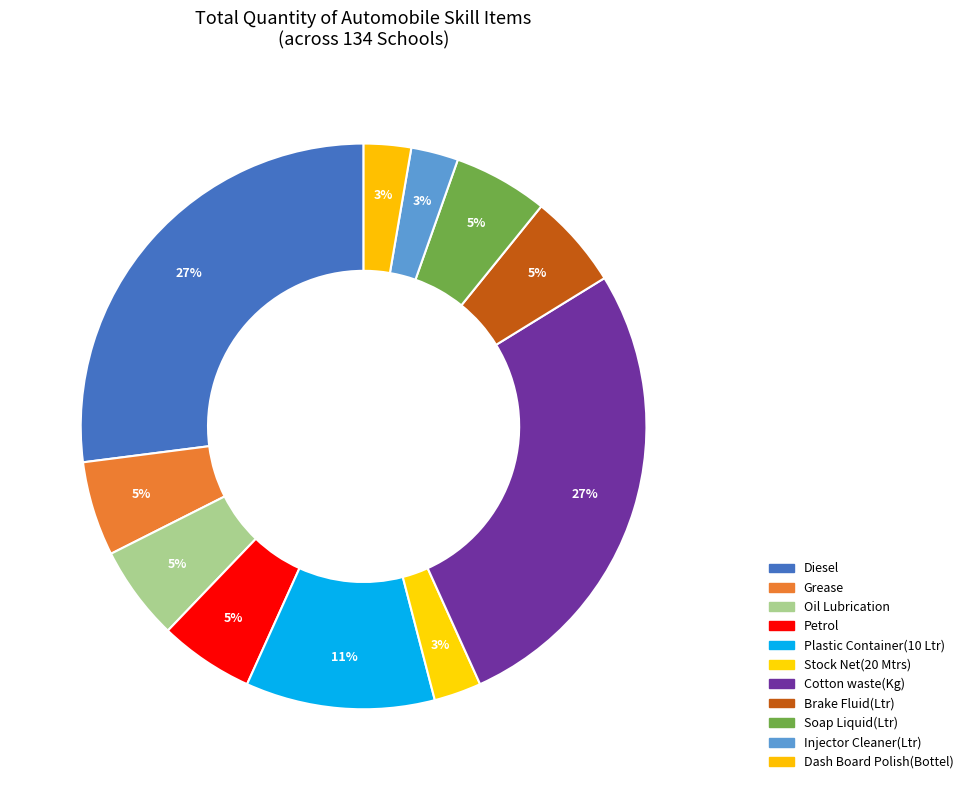

What percentage is the Brake Fluid(Ltr) slice, to the nearest percent?

5%